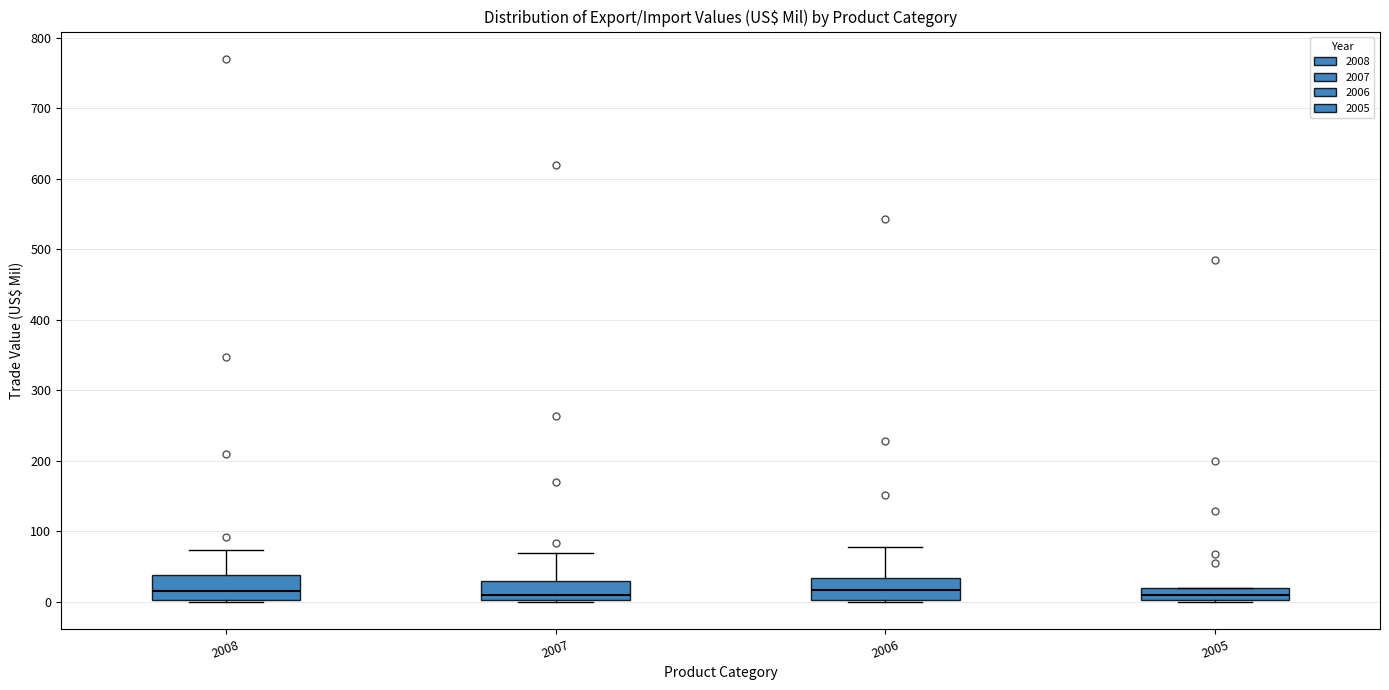

Where does the upper whisker of the box at x = 2008 end on the y-axis? The values are not printed on the chart, so give them approximately, as read against the axis.

70